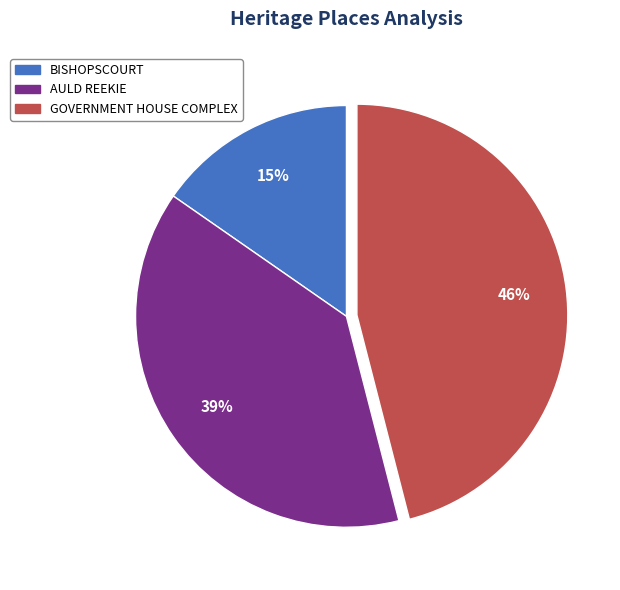

Is there a majority slice in this chart?

No